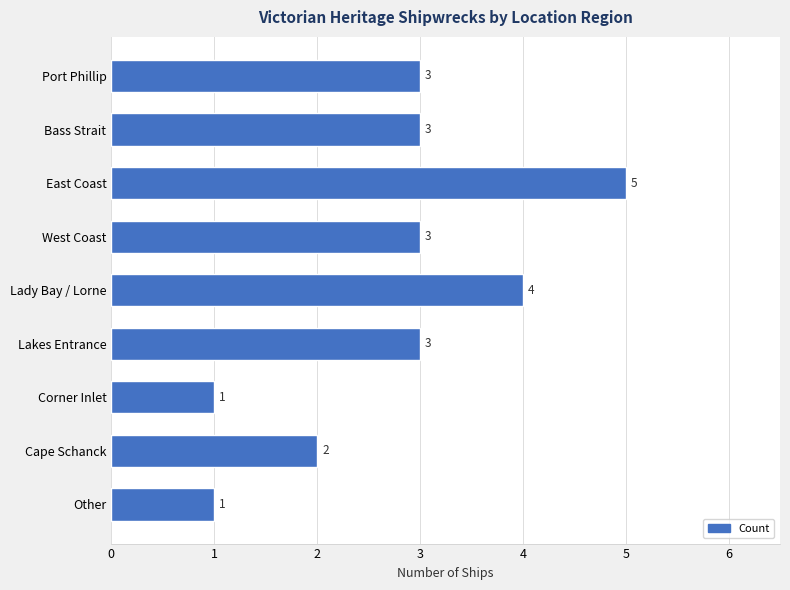

True or false: the data shows 1 at Corner Inlet.

True